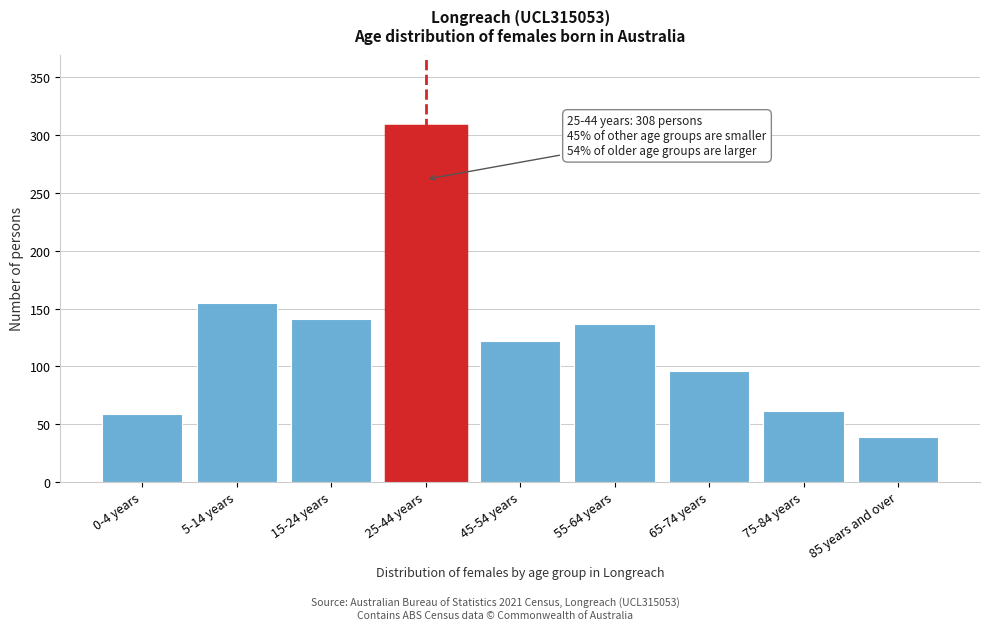

Reading left to right, list all the values displayed in this chart.

59	155	141	308	122	137	96	61	39